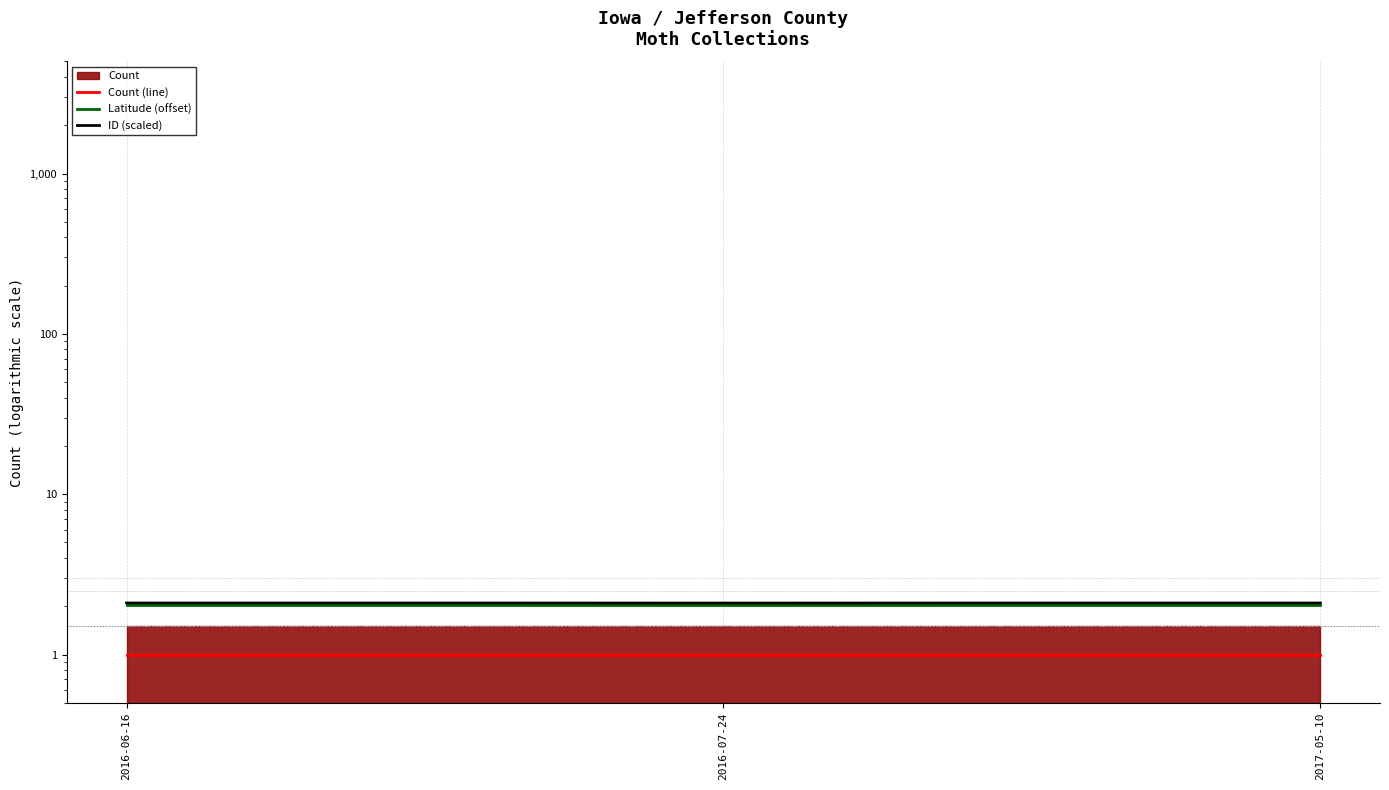

Reading left to right, extract all data points from this chart.

Count (line): 2016-06-16=1.0	2016-07-24=1.0	2017-05-10=1.0
Latitude (offset): 2016-06-16=2.1	2016-07-24=2.1	2017-05-10=2.1
ID (scaled): 2016-06-16=2.1	2016-07-24=2.1	2017-05-10=2.1